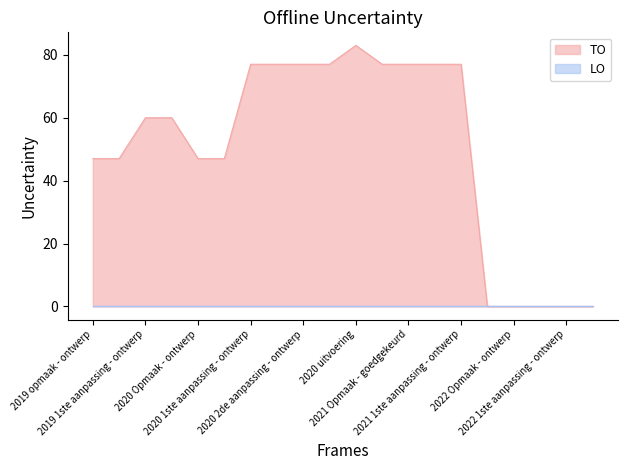

True or false: the data shows 77 at 2020 2de aanpassing - goedgekeurd.

True